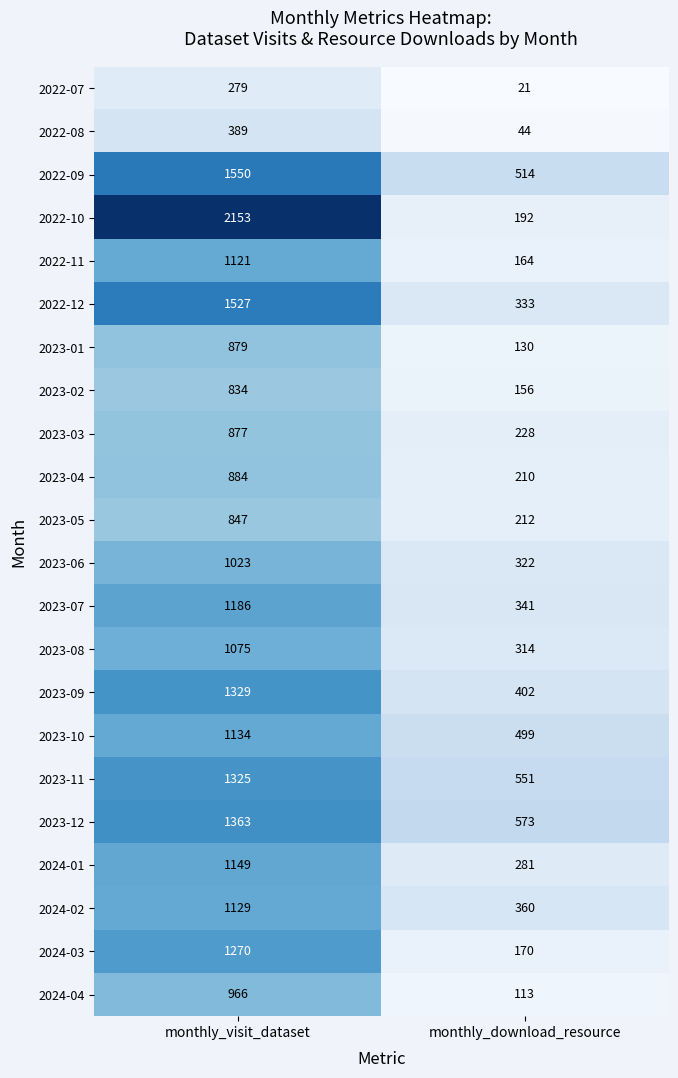

What is the smallest value displayed?

21